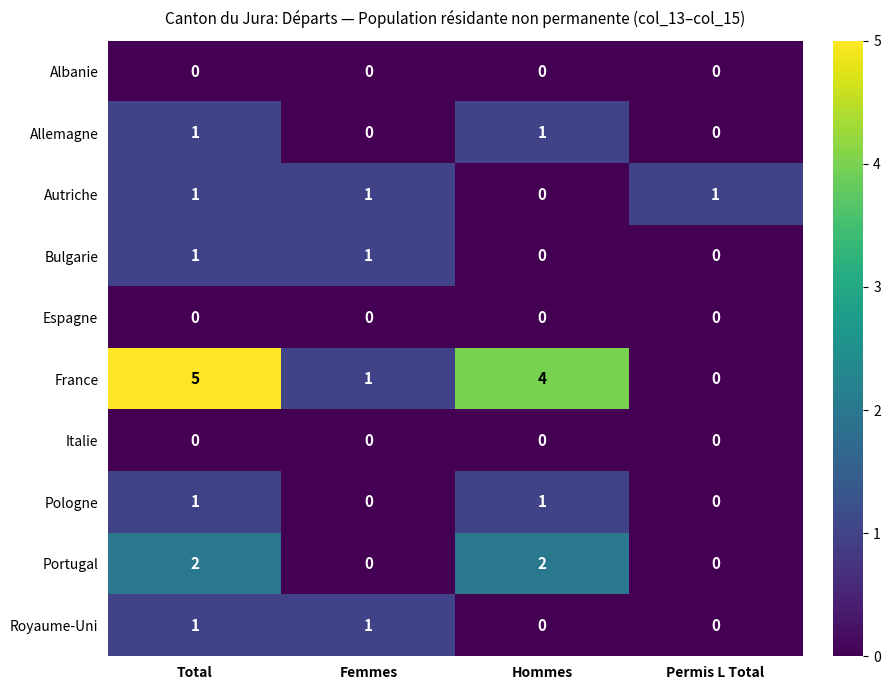

True or false: Bulgarie has a value of 1 at Hommes.

False